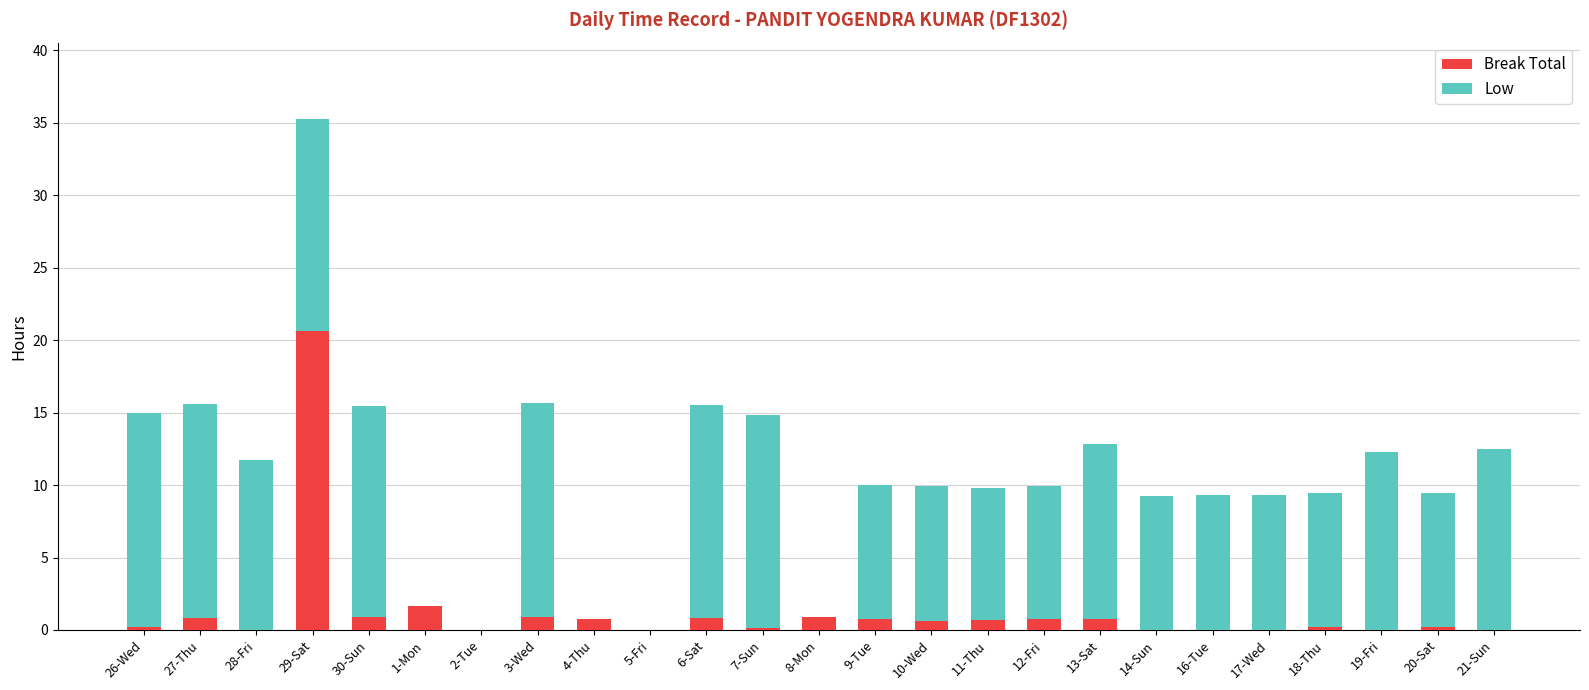

Count the number of data series in this chart.

2